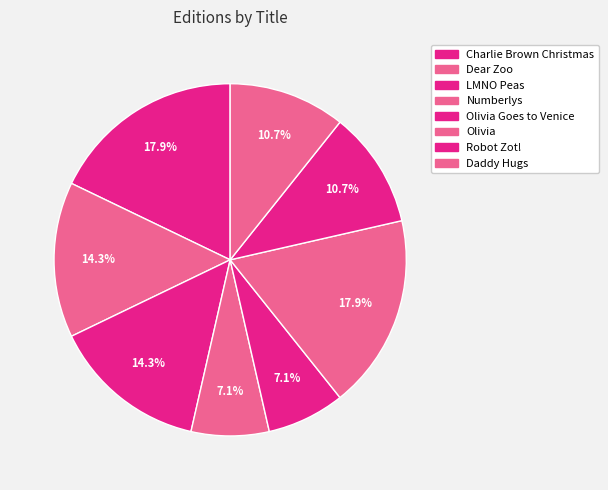

Count the number of slices in the pie.

8